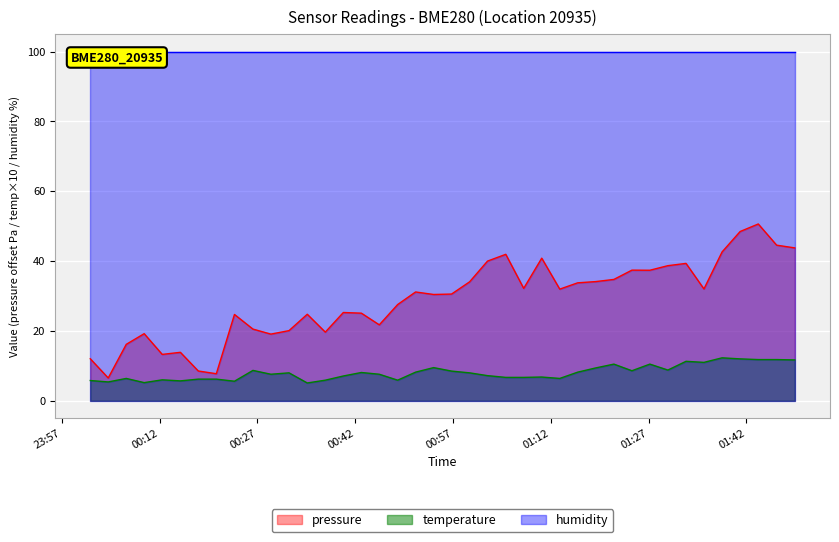

True or false: pressure and temperature intersect in this chart.

False